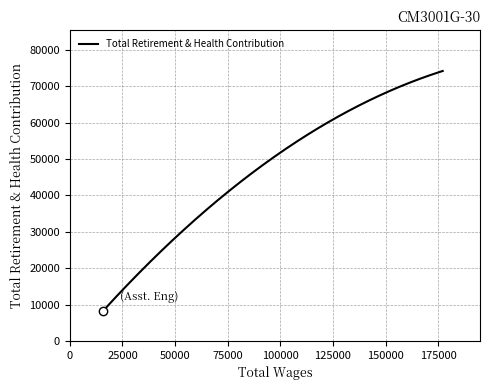

What is the difference between the maximum and minimum values?

65814.7